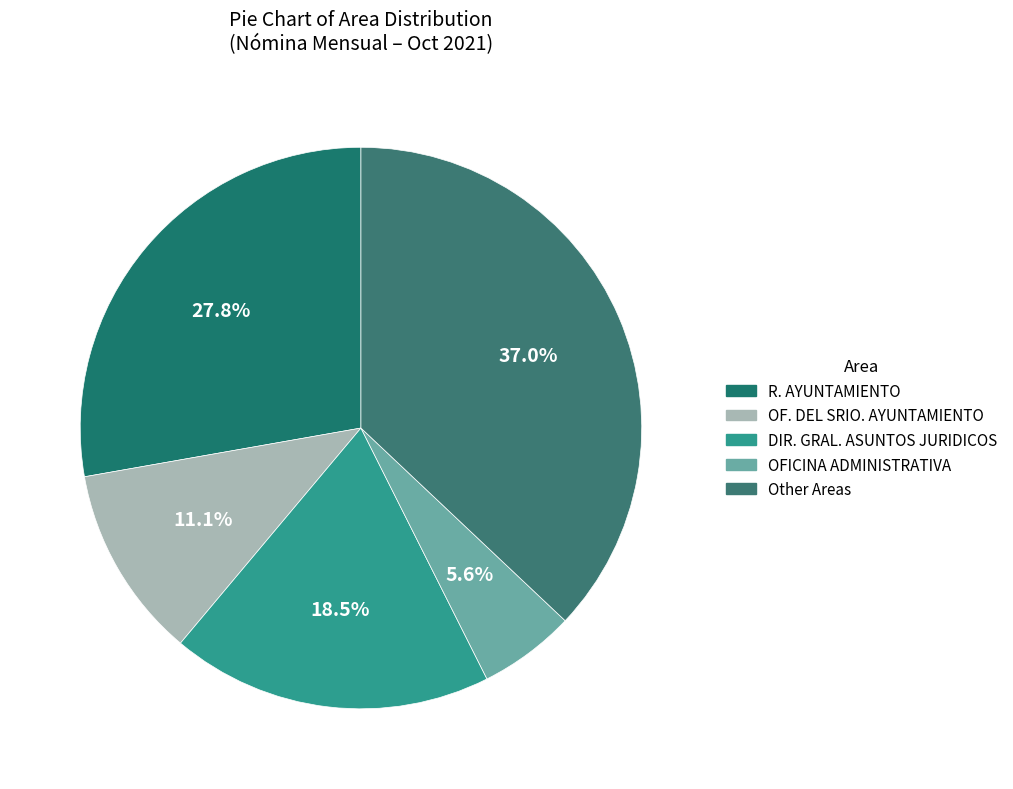

What is the smallest slice in the pie chart?

OFICINA ADMINISTRATIVA